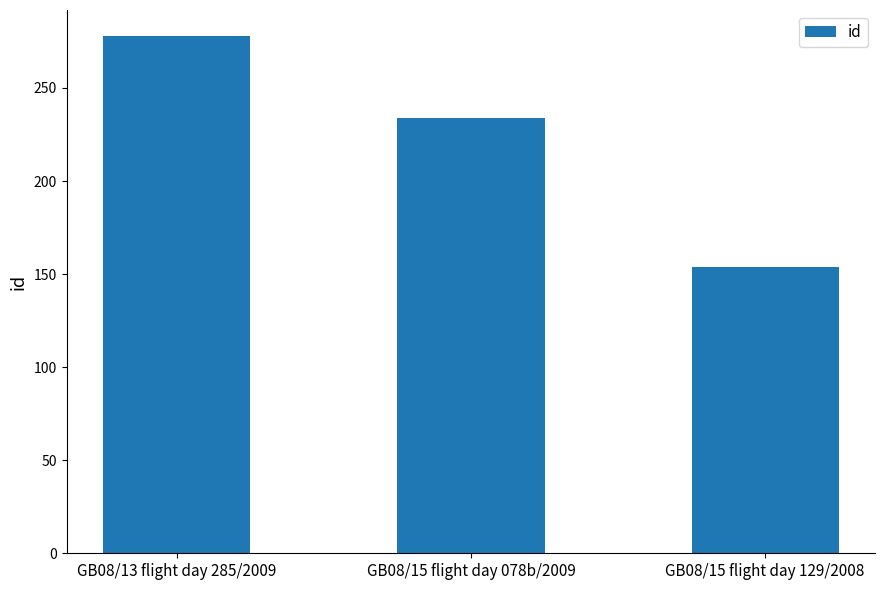

How many distinct data groups are displayed?

1